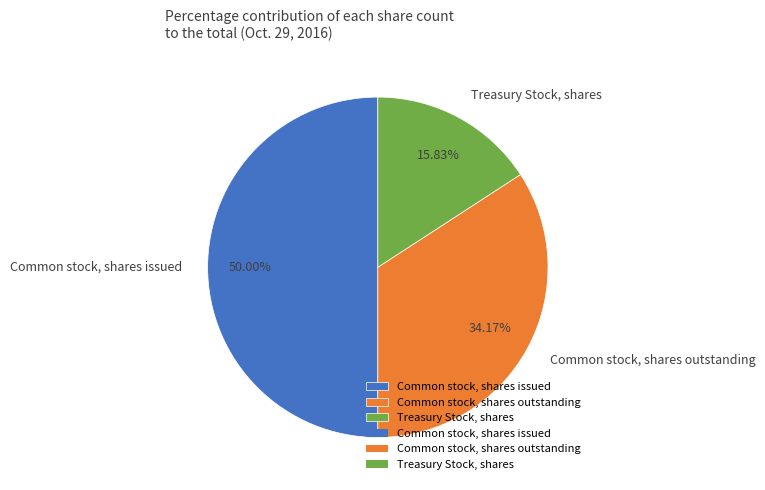

Does Treasury Stock, shares represent more than half of the total?

No